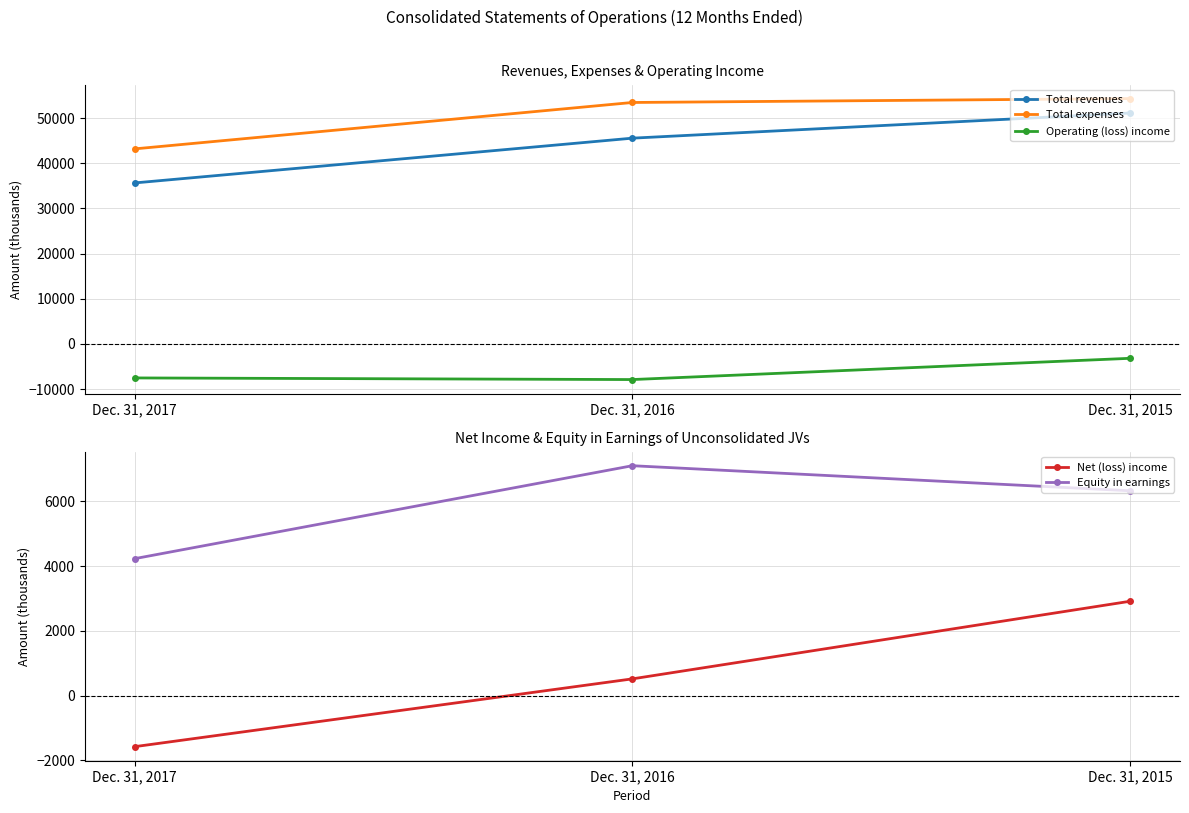

How many data points in Net (loss) income are above 515?

1